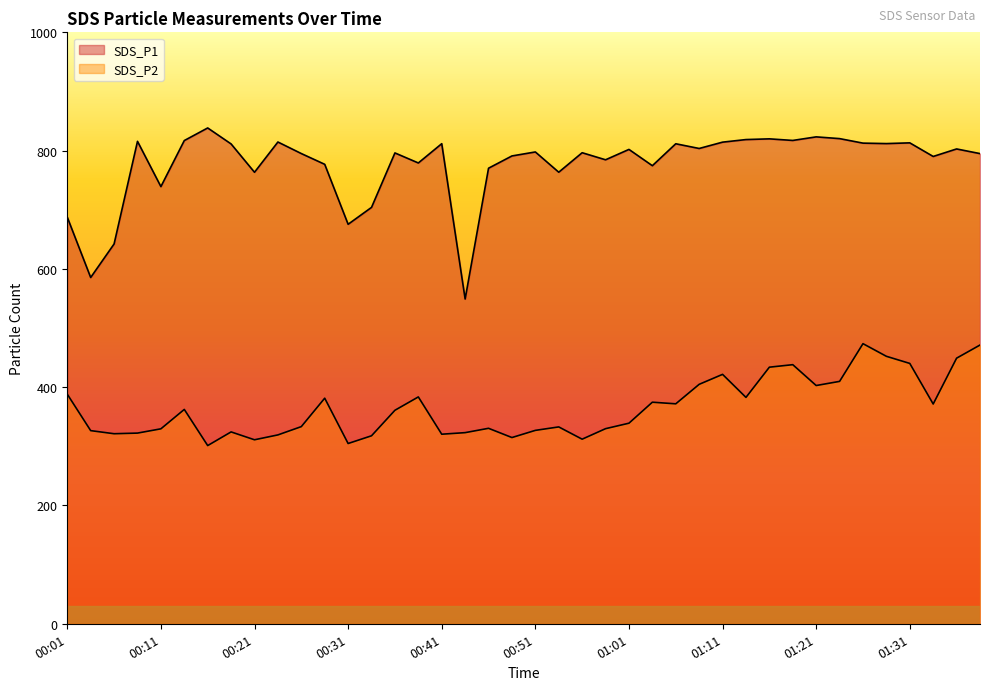

At which category is the sum across all series the highest?

01:26